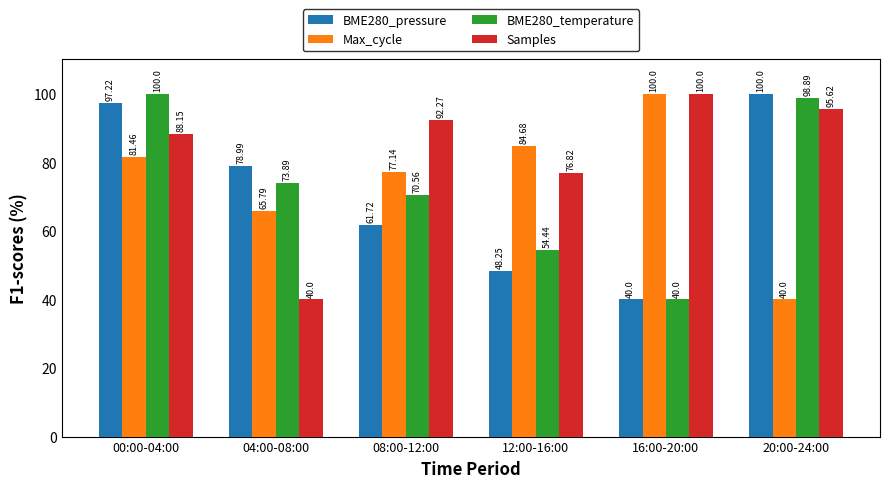

What is the difference between the highest and lowest values at 20:00-24:00?

60.0